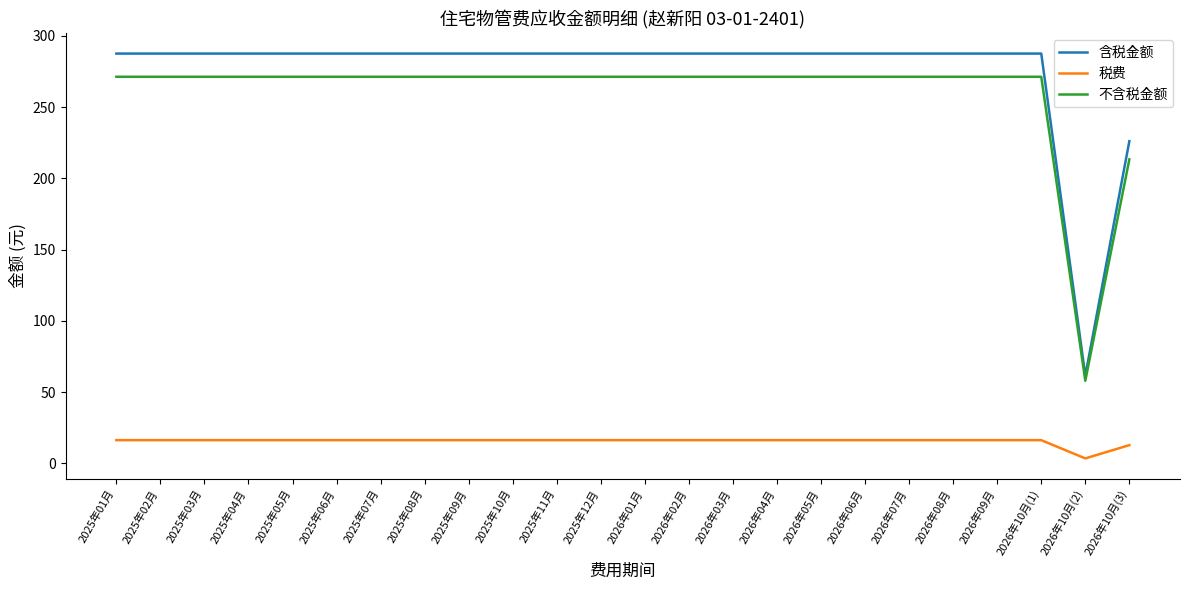

What is the difference between the maximum and minimum values in the 含税金额 series?

226.1